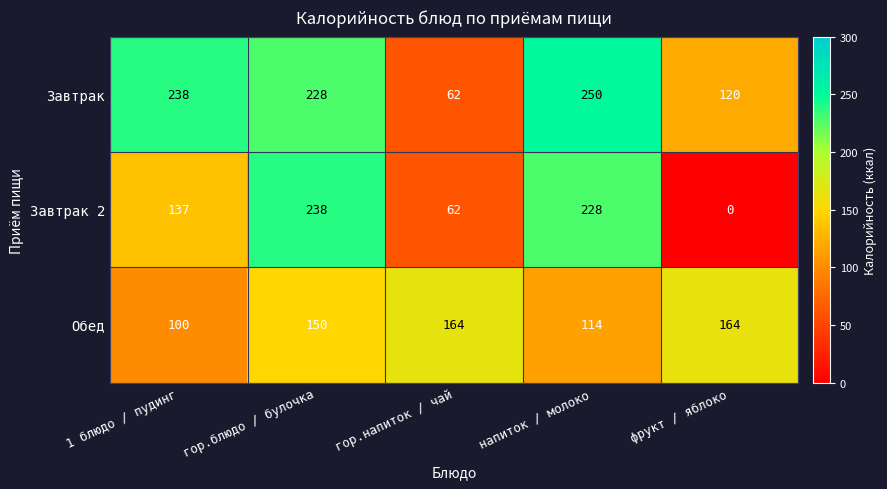

How many values in the Завтрак series are below 228?

2